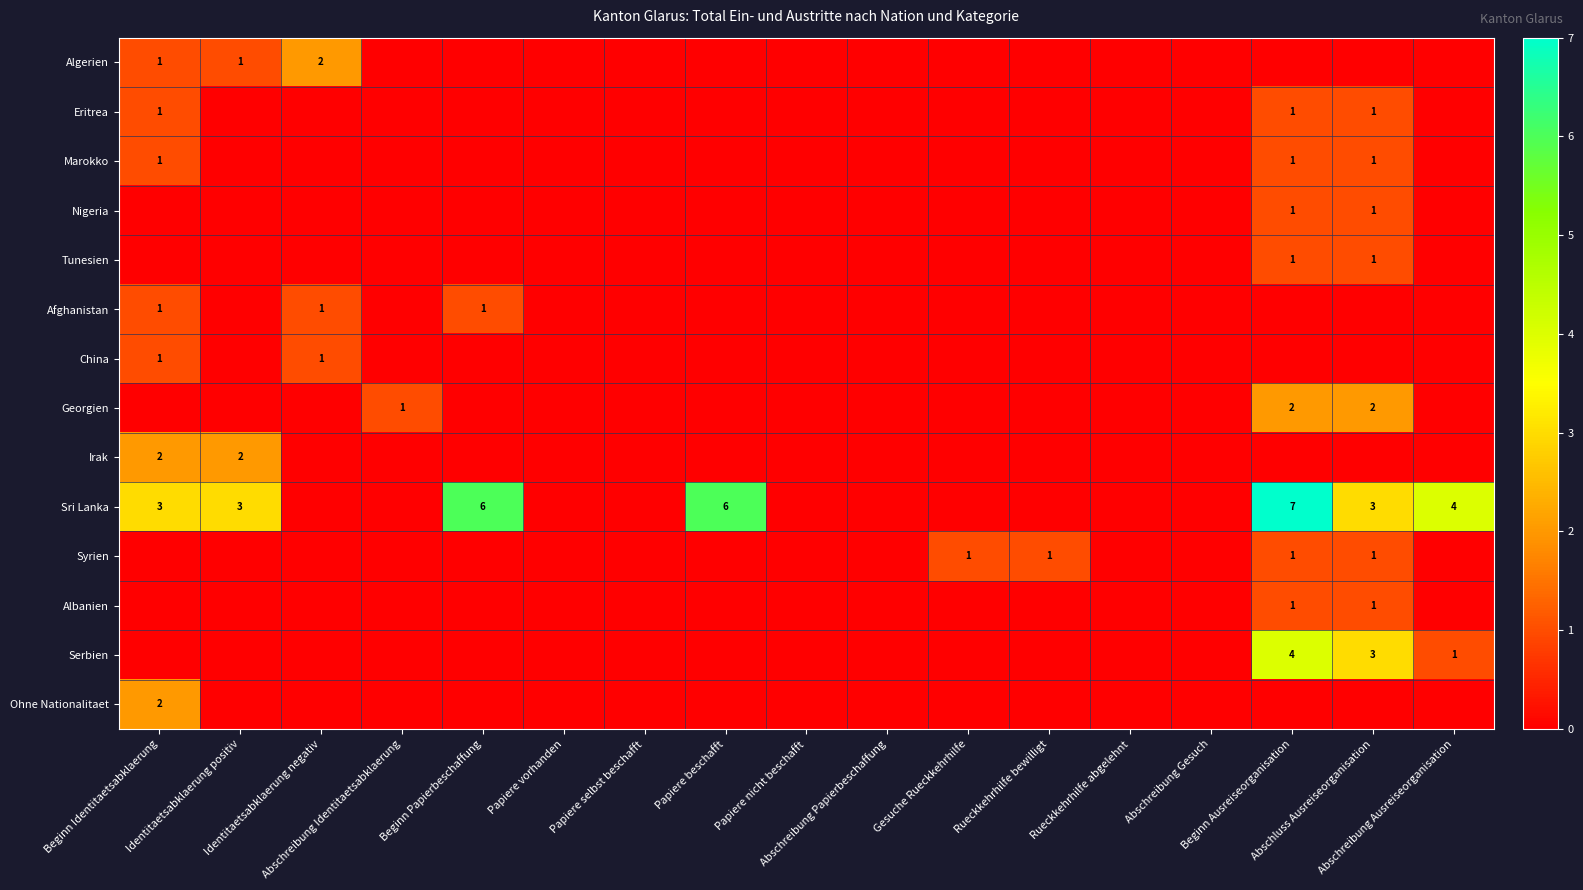

How many series are shown in this chart?

14